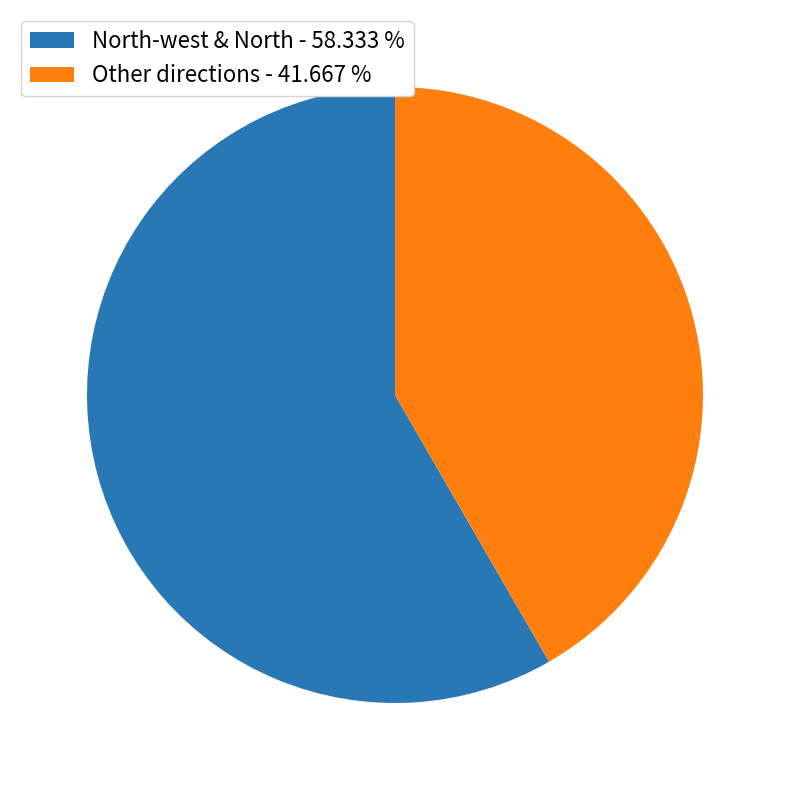

Do Other directions - 41.667 % and North-west & North - 58.333 % together represent more than half of the pie?

Yes